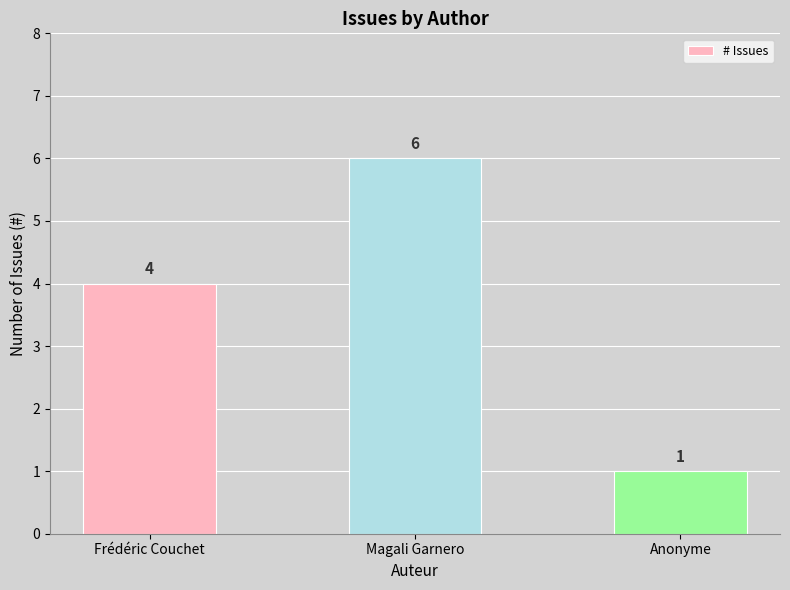

Reading left to right, extract all data points from this chart.

Frédéric Couchet=4	Magali Garnero=6	Anonyme=1